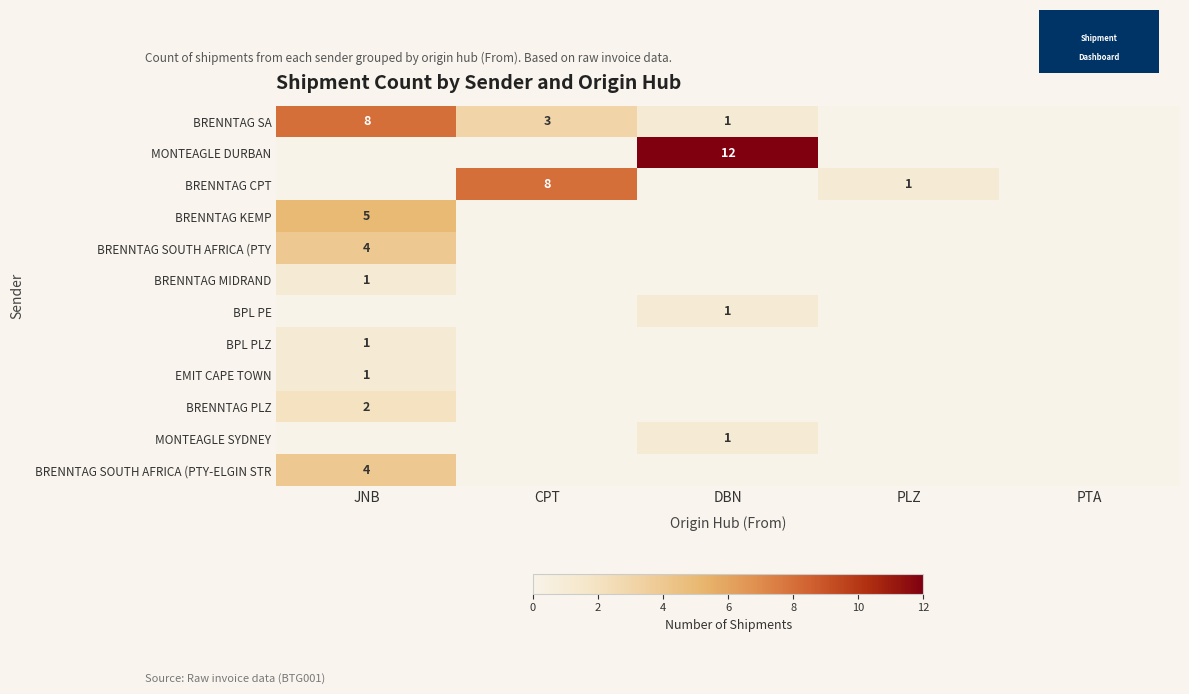

The BRENNTAG SA series shows 4 at JNB. True or false?

False